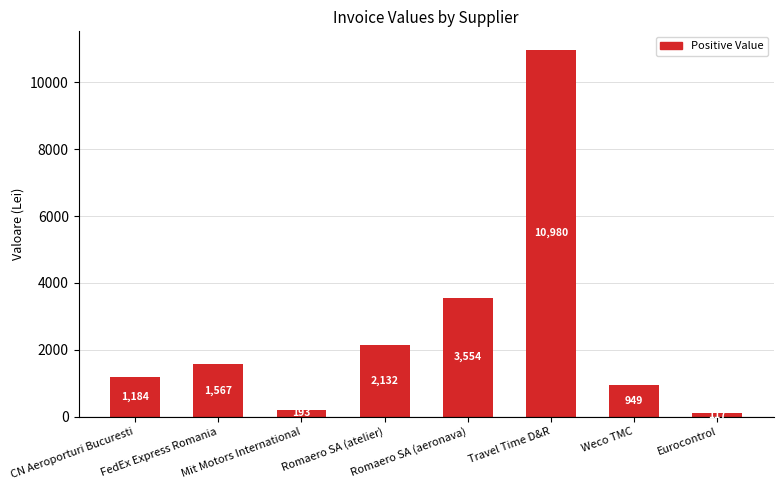

What is the greatest value displayed?

10980.3